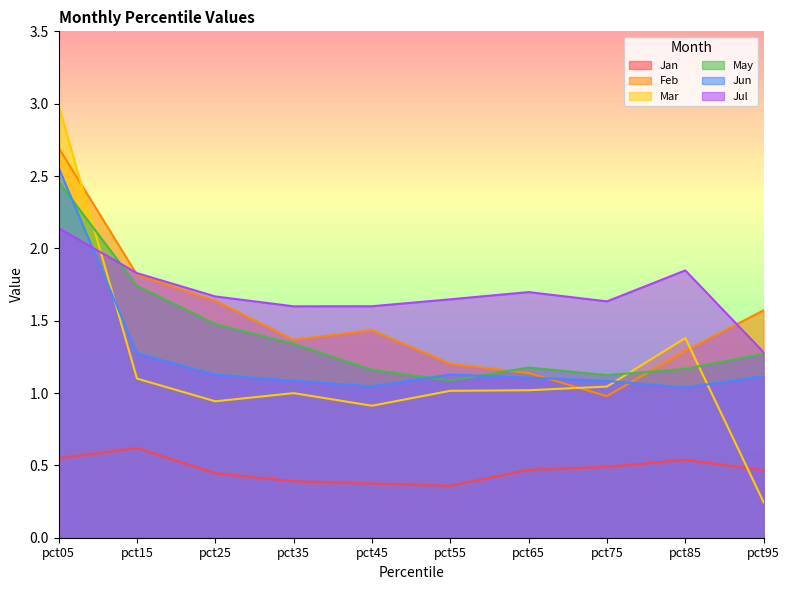

Where is the first local minimum for Mar?

pct25